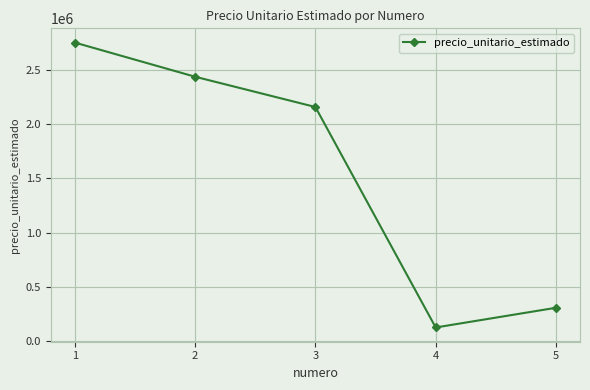

True or false: there are more than 0 points higher than both neighbors.

False